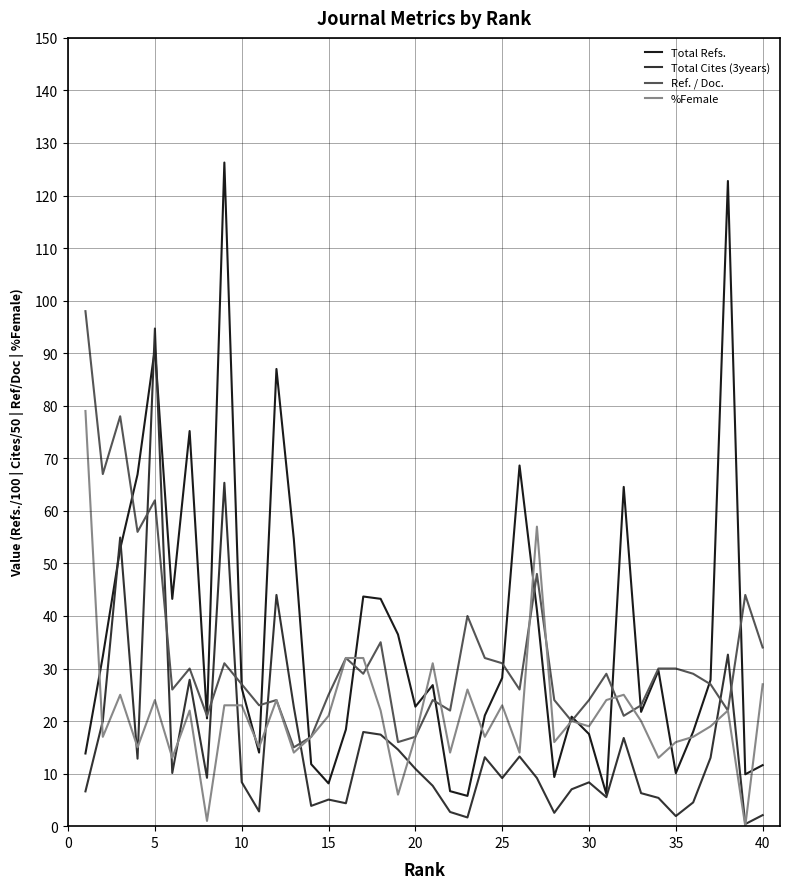

Rank the series by their average value, from highest to lowest.

Total Refs., Ref. / Doc., %Female, Total Cites (3years)